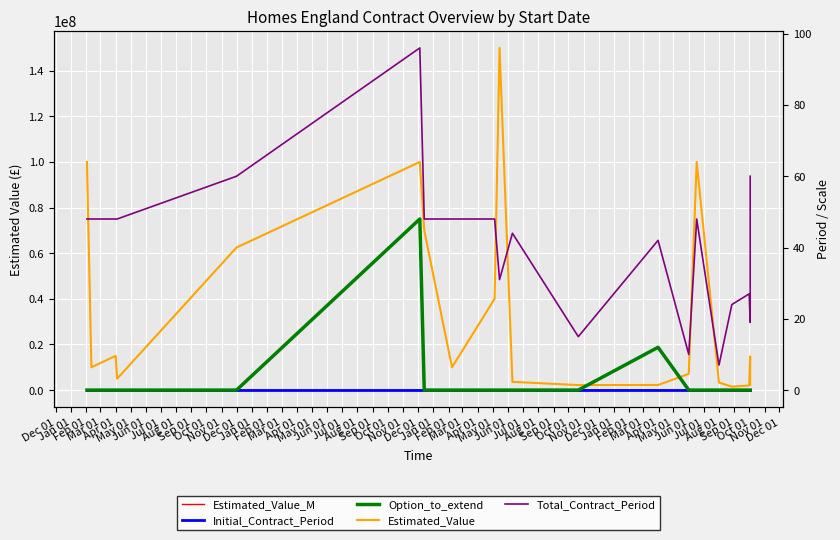

Which series has the widest spread of values?

Estimated_Value